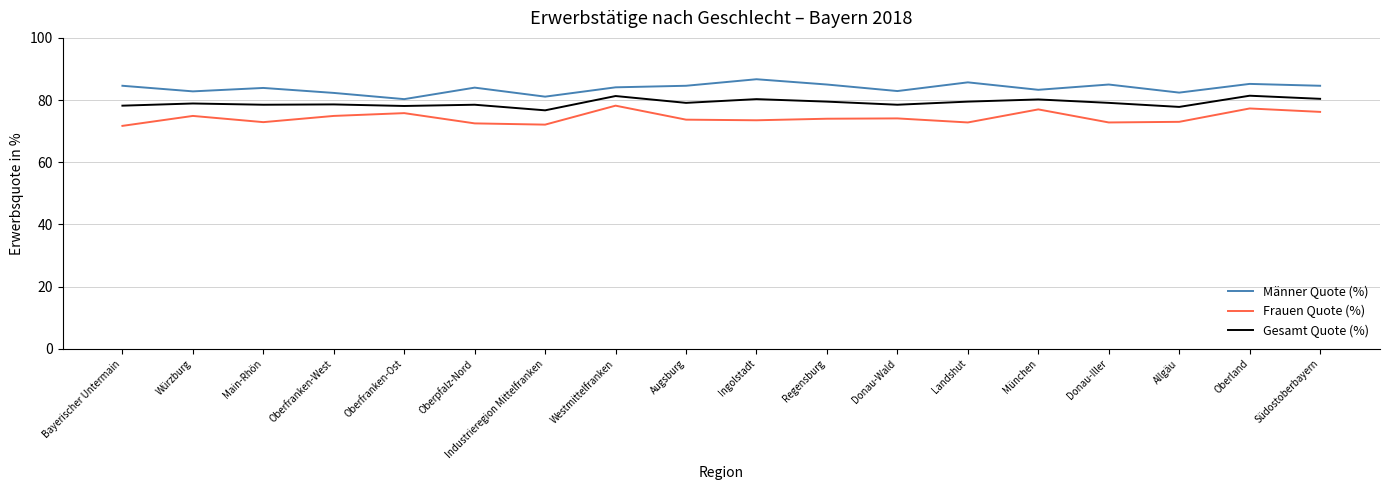

What is the total value across all series at Westmittelfranken?

243.6